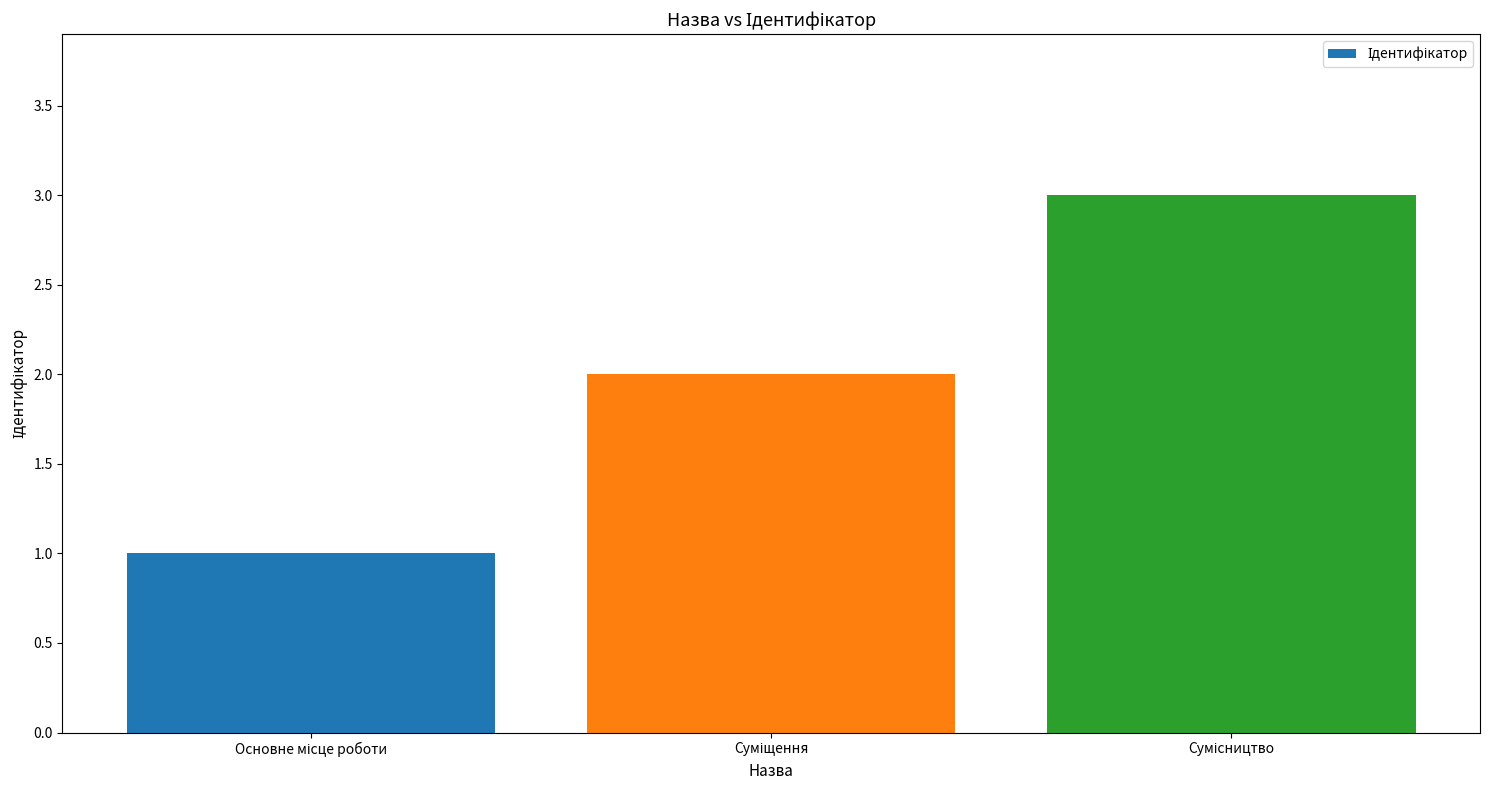

What is the maximum value shown in the chart?

3